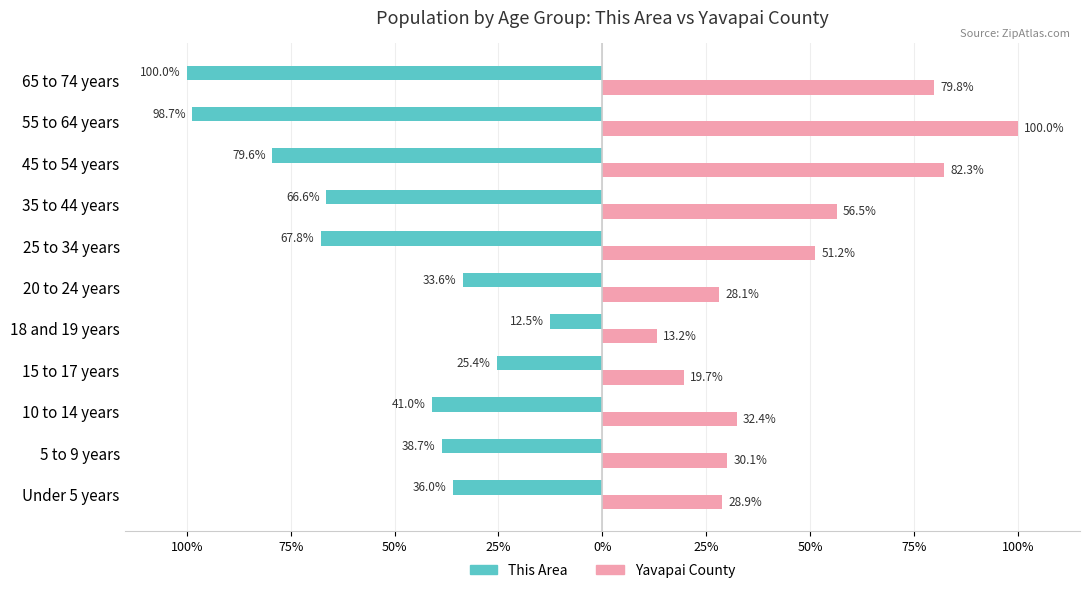

What are all the series names shown in the legend?

This Area, Yavapai County